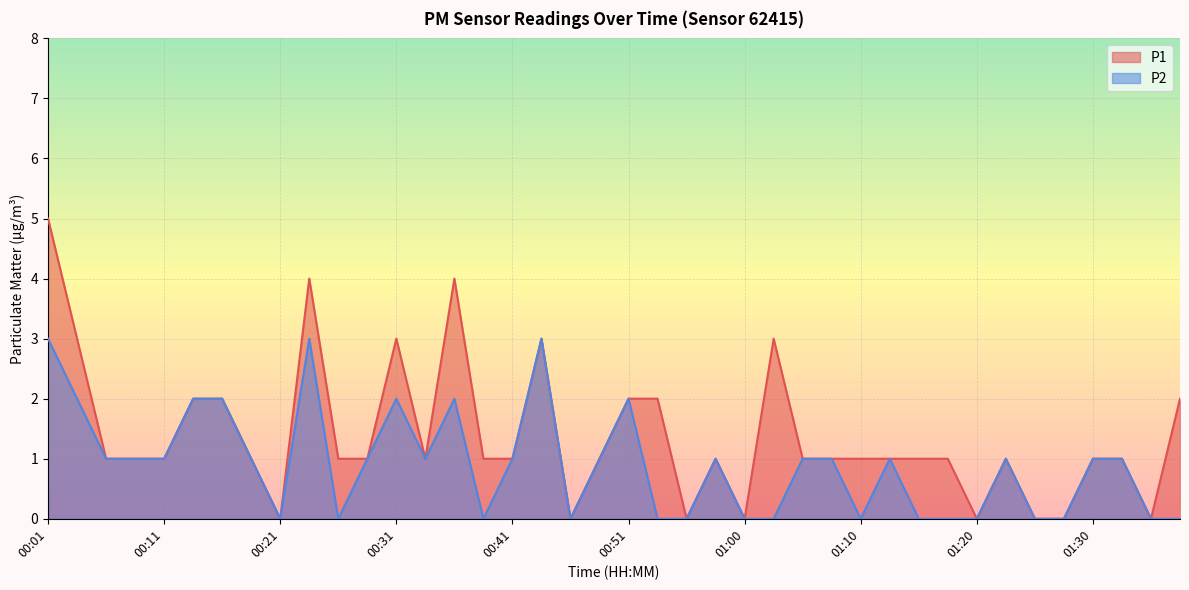

Reading left to right, what are all the values shown in this chart?

P1: 00:01=5	00:04=3	00:06=1	00:09=1	00:11=1	00:14=2	00:16=2	00:19=1	00:21=0	00:24=4	00:26=1	00:29=1	00:31=3	00:33=1	00:36=4	00:38=1	00:41=1	00:43=3	00:46=0	00:48=1	00:51=2	00:53=2	00:56=0	00:58=1	01:00=0	01:03=3	01:05=1	01:08=1	01:10=1	01:13=1	01:15=1	01:18=1	01:20=0	01:23=1	01:25=0	01:28=0	01:30=1	01:33=1	01:35=0	01:38=2
P2: 00:01=3	00:04=2	00:06=1	00:09=1	00:11=1	00:14=2	00:16=2	00:19=1	00:21=0	00:24=3	00:26=0	00:29=1	00:31=2	00:33=1	00:36=2	00:38=0	00:41=1	00:43=3	00:46=0	00:48=1	00:51=2	00:53=0	00:56=0	00:58=1	01:00=0	01:03=0	01:05=1	01:08=1	01:10=0	01:13=1	01:15=0	01:18=0	01:20=0	01:23=1	01:25=0	01:28=0	01:30=1	01:33=1	01:35=0	01:38=0